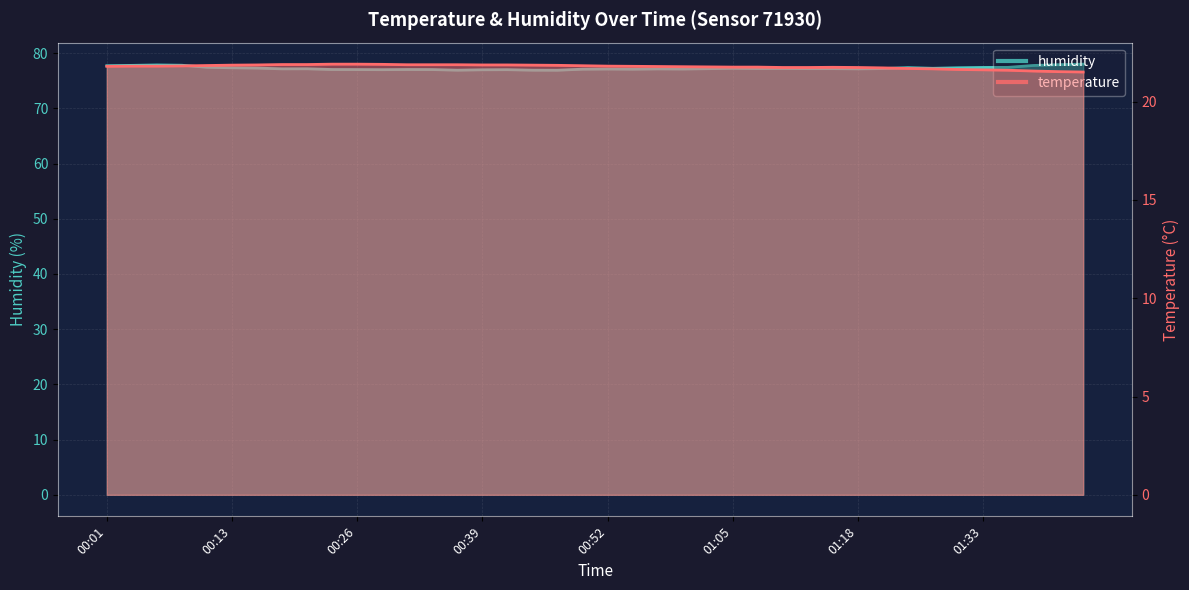

What position from the left is 00:13?

6